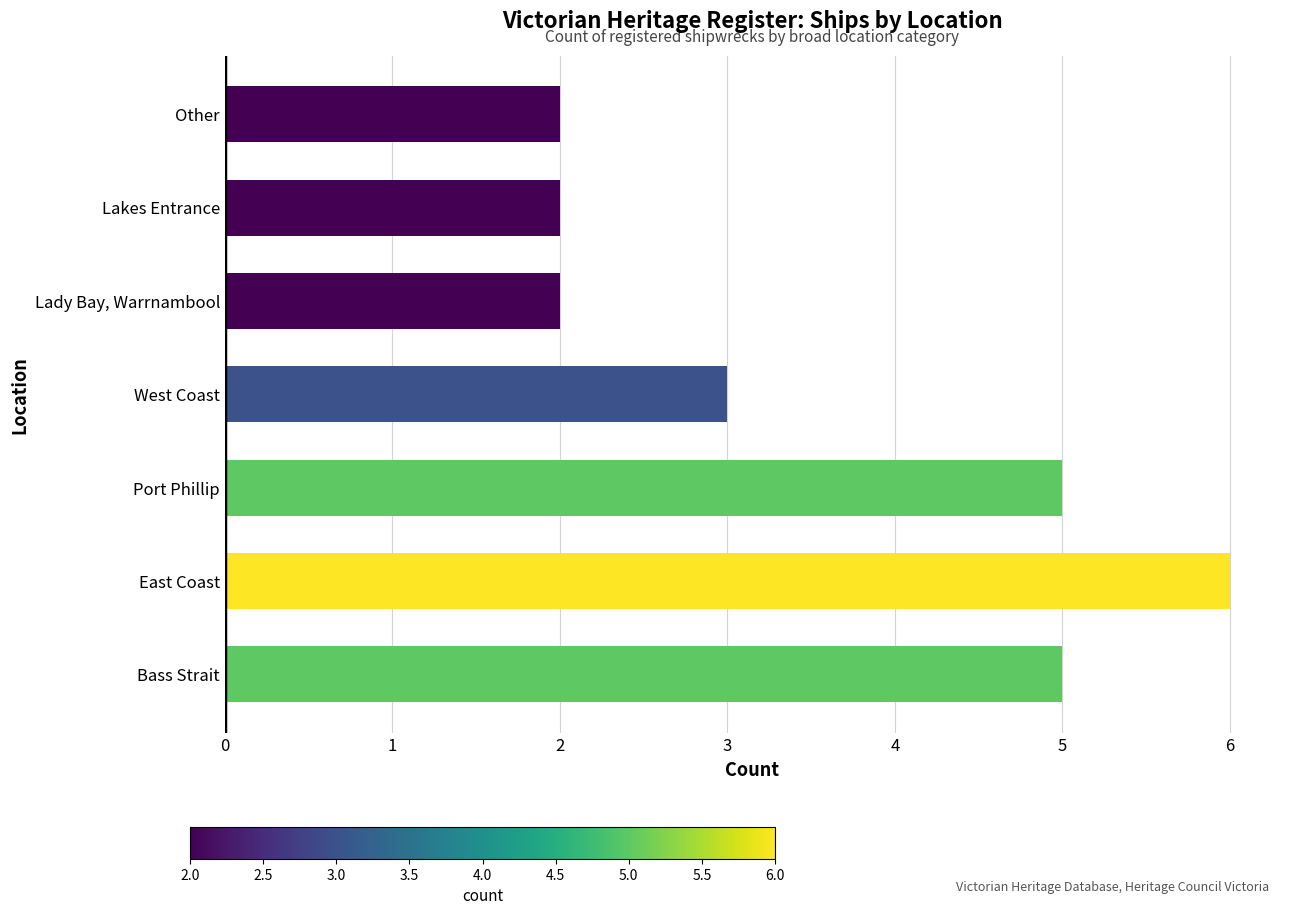

How many bars are there in total?

7